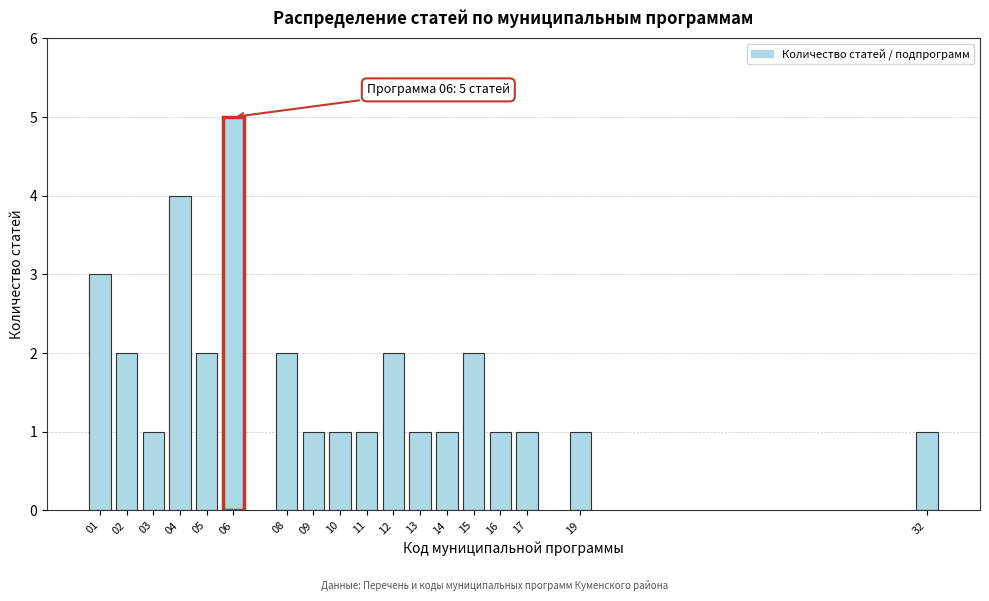

Reading right to left, extract all data points from this chart.

1	1	1	1	2	1	1	2	1	1	1	2	5	2	4	1	2	3